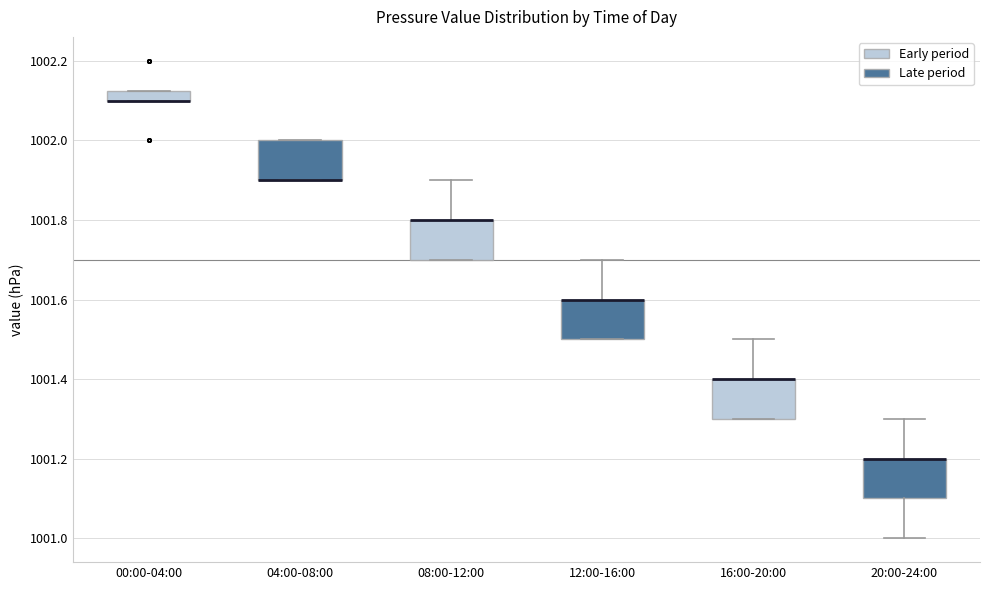

Where is the upper edge of the box for 08:00-12:00 on the y-axis? The values are not printed on the chart, so give them approximately, as read against the axis.

1001.80